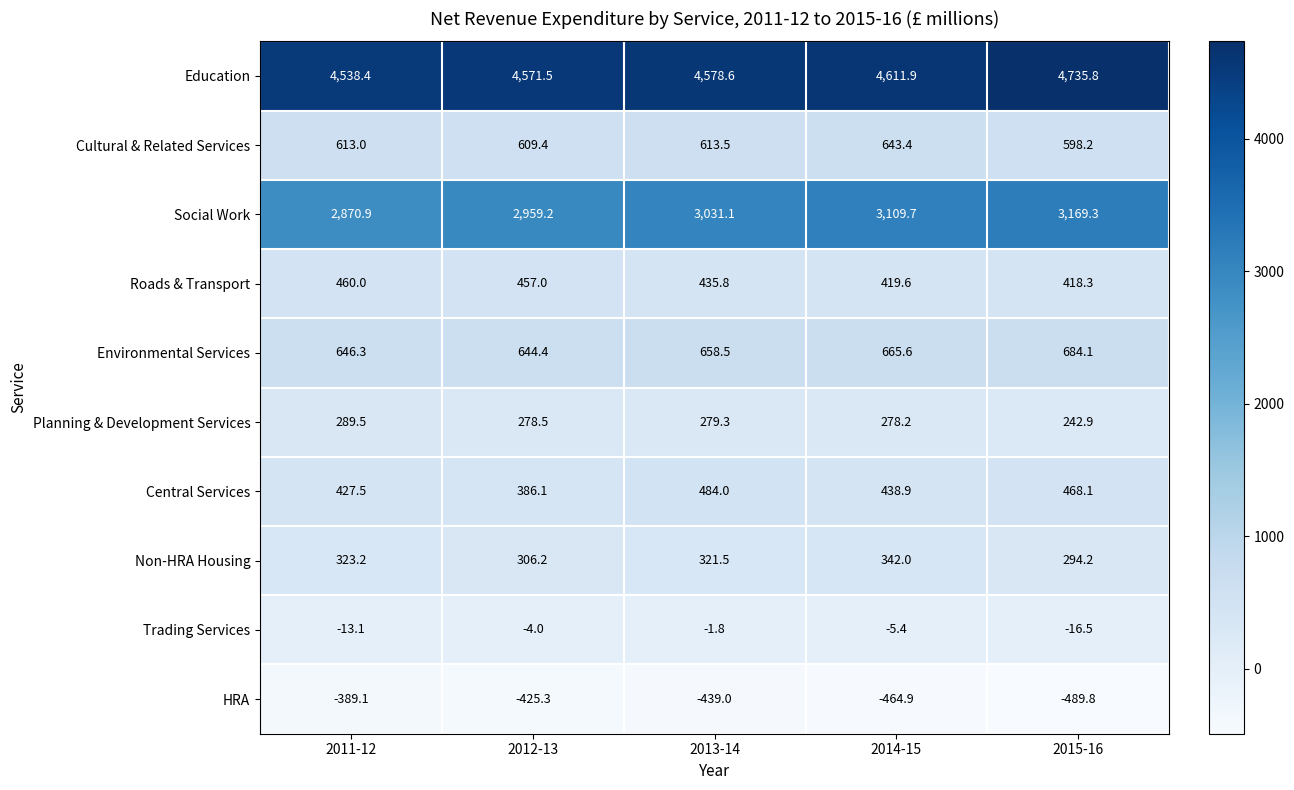

What value does the HRA series have at 2011-12?

-389.1